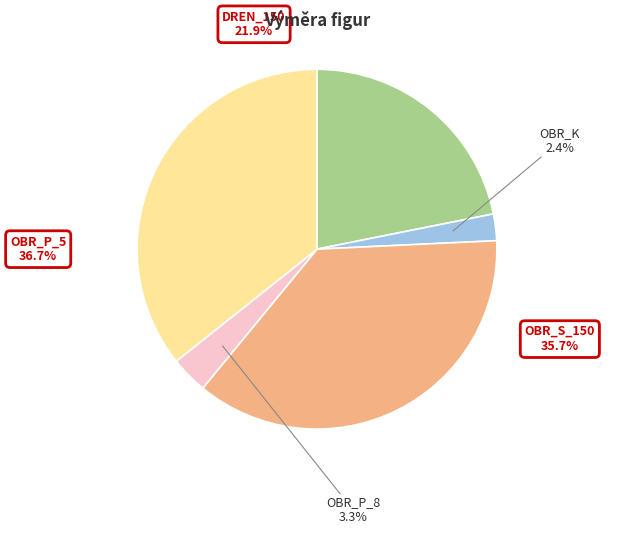

To the nearest percent, what is the difference between the largest and smallest slice percentages?

34%